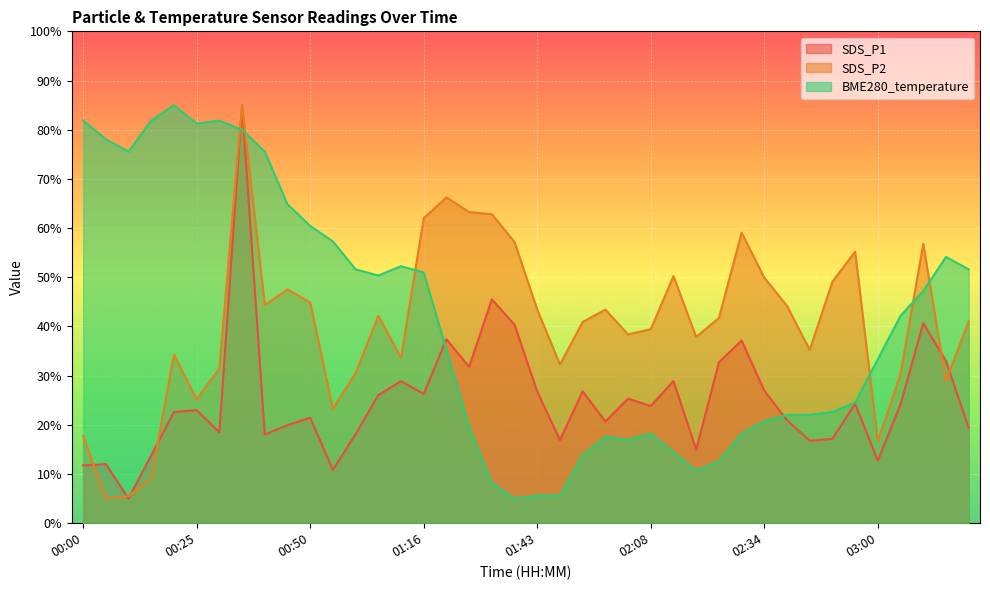

Reading left to right, extract all data points from this chart.

SDS_P1: 00:00=11.8	00:05=12.0	00:10=5.0	00:15=13.8	00:20=22.6	00:25=23.0	00:30=18.5	00:35=85.0	00:40=18.0	00:45=19.9	00:50=21.4	00:55=10.9	01:00=18.1	01:05=26.0	01:11=28.9	01:16=26.3	01:22=37.4	01:27=31.8	01:33=45.5	01:38=40.3	01:43=26.8	01:48=16.9	01:53=26.8	01:58=20.7	02:03=25.3	02:08=23.8	02:13=28.9	02:19=14.9	02:24=32.7	02:29=37.1	02:34=27.0	02:39=20.9	02:45=16.8	02:50=17.1	02:55=24.3	03:00=12.7	03:05=24.2	03:10=40.6	03:15=33.0	03:20=19.4
SDS_P2: 00:00=17.7	00:05=5.0	00:10=5.5	00:15=9.1	00:20=34.3	00:25=25.2	00:30=31.5	00:35=85.0	00:40=44.4	00:45=47.5	00:50=44.9	00:55=23.3	01:00=30.5	01:05=42.2	01:11=33.7	01:16=62.0	01:22=66.2	01:27=63.3	01:33=62.8	01:38=57.2	01:43=43.4	01:48=32.3	01:53=40.9	01:58=43.4	02:03=38.4	02:08=39.5	02:13=50.2	02:19=37.9	02:24=41.7	02:29=59.0	02:34=49.9	02:39=44.2	02:45=35.2	02:50=49.1	02:55=55.2	03:00=16.7	03:05=30.3	03:10=56.8	03:15=28.9	03:20=41.0
BME280_temperature: 00:00=81.9	00:05=78.1	00:10=75.6	00:15=81.9	00:20=85.0	00:25=81.2	00:30=81.9	00:35=80.0	00:40=75.6	00:45=64.8	00:50=60.4	00:55=57.3	01:00=51.6	01:05=50.4	01:11=52.2	01:16=51.0	01:22=35.2	01:27=19.5	01:33=8.1	01:38=5.0	01:43=5.6	01:48=5.6	01:53=13.8	01:58=17.6	02:03=17.0	02:08=18.2	02:13=14.4	02:19=10.7	02:24=12.6	02:29=18.2	02:34=20.7	02:39=22.0	02:45=22.0	02:50=22.6	02:55=24.5	03:00=33.3	03:05=42.2	03:10=47.2	03:15=54.1	03:20=51.6